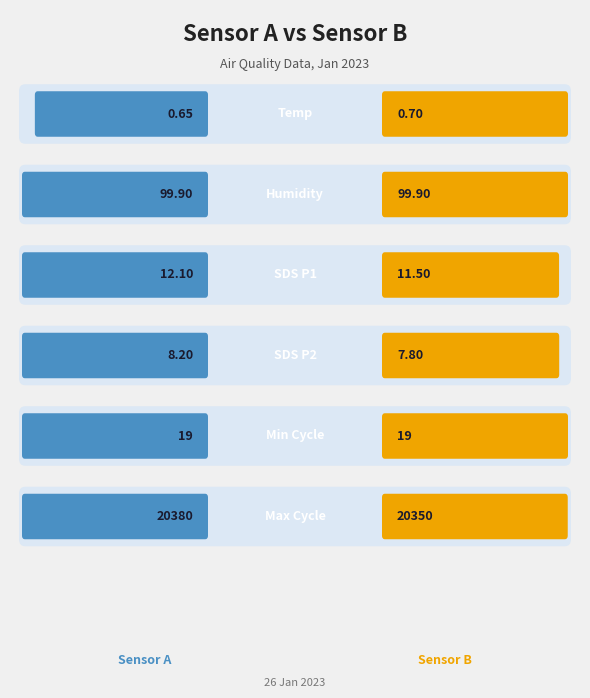

The value of Left at 2 is 12.1. True or false?

True